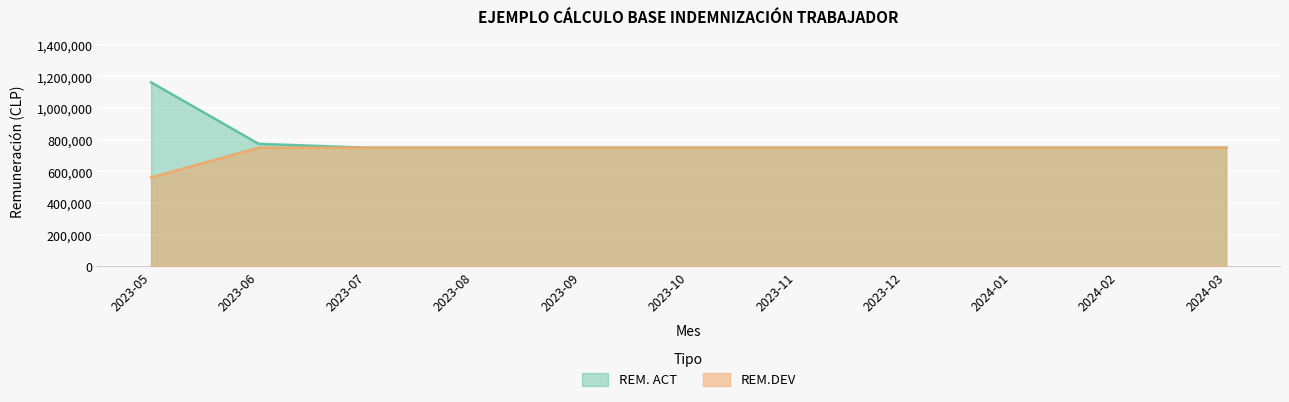

Which series has the largest total across all categories?

REM. ACT